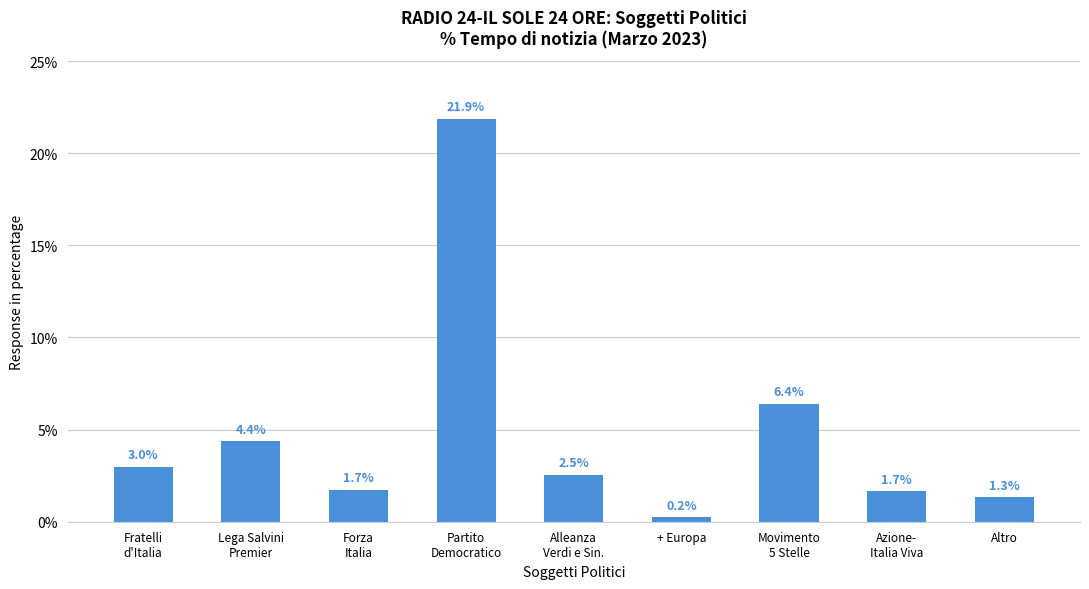

What is the difference between the values at Azione-
Italia Viva and Partito
Democratico?

20.2